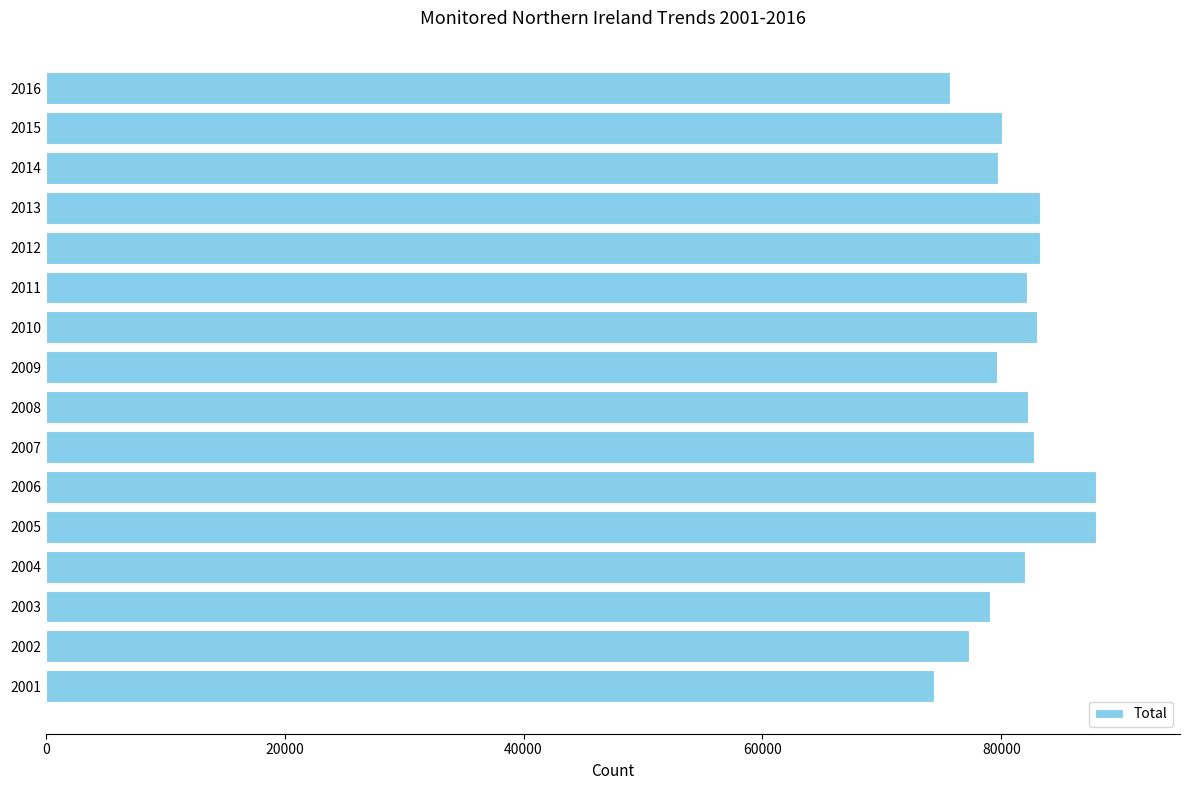

Which has a higher value, 2001 or 2005?

2005